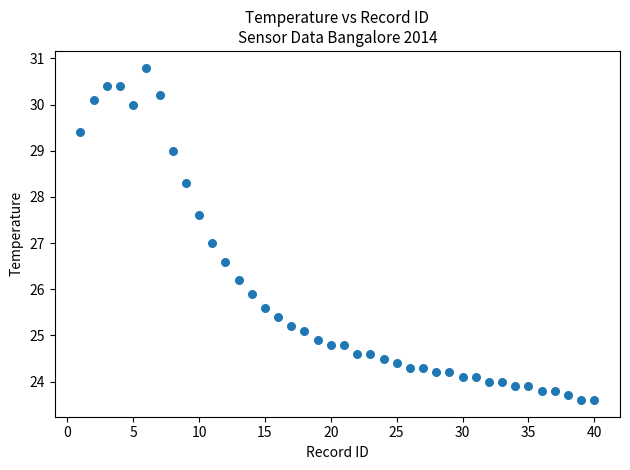

What is the range of X values (max minus min)?

39.0